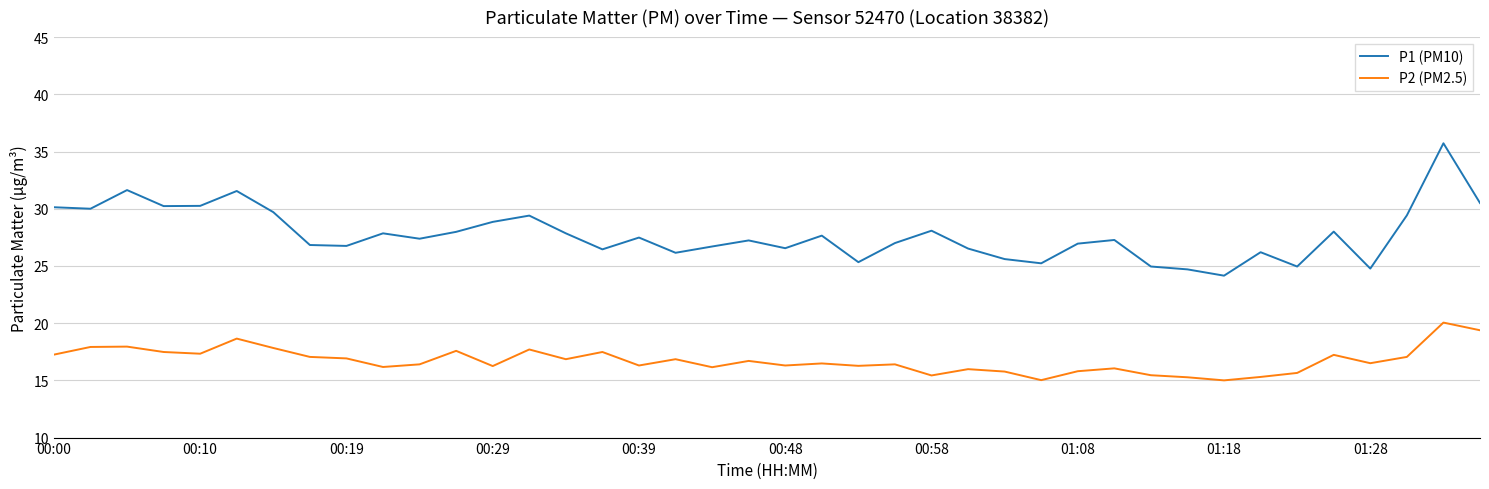

What is the minimum value shown in the chart?

15.0